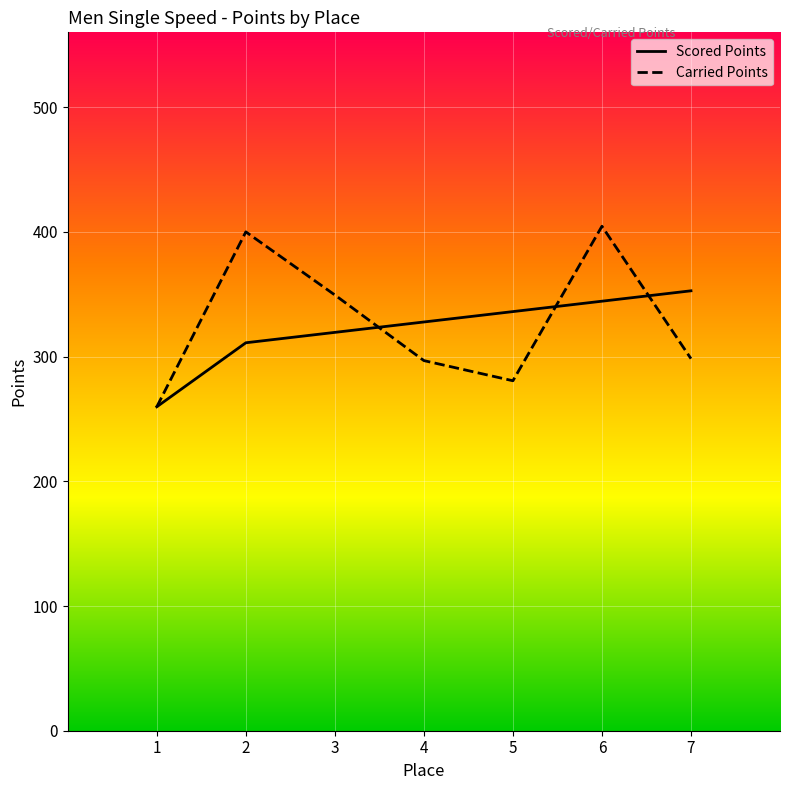

What is the difference between the maximum and second lowest values in the Carried Points series?

123.9